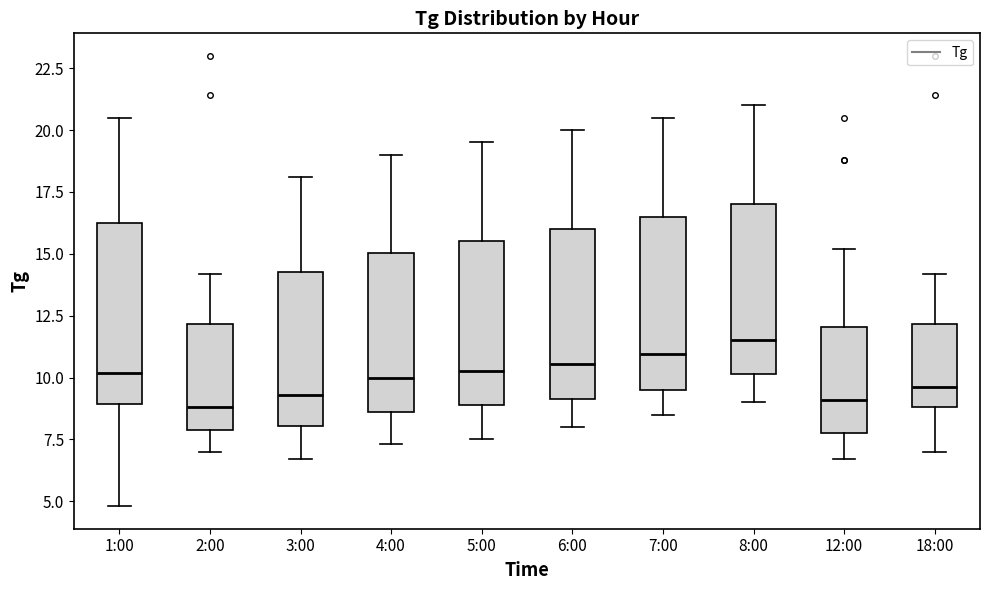

Reading left to right, transcribe this box plot: for each box, give where its median line is, the range the box spans, and where its two whiskers end, as read against the y-axis. The values are not printed on the chart, so give them approximately, as read against the axis.

1:00: median 10.0, box 9.0 to 16.0, whiskers 5.0 to 20.5
2:00: median 9.0, box 8.0 to 12.0, whiskers 7.0 to 14.0
3:00: median 9.5, box 8.0 to 14.5, whiskers 6.5 to 18.0
4:00: median 10.0, box 8.5 to 15.0, whiskers 7.5 to 19.0
5:00: median 10.5, box 9.0 to 15.5, whiskers 7.5 to 19.5
6:00: median 10.5, box 9.0 to 16.0, whiskers 8.0 to 20.0
7:00: median 11.0, box 9.5 to 16.5, whiskers 8.5 to 20.5
8:00: median 11.5, box 10.0 to 17.0, whiskers 9.0 to 21.0
12:00: median 9.0, box 8.0 to 12.0, whiskers 6.5 to 15.0
18:00: median 9.5, box 9.0 to 12.0, whiskers 7.0 to 14.0